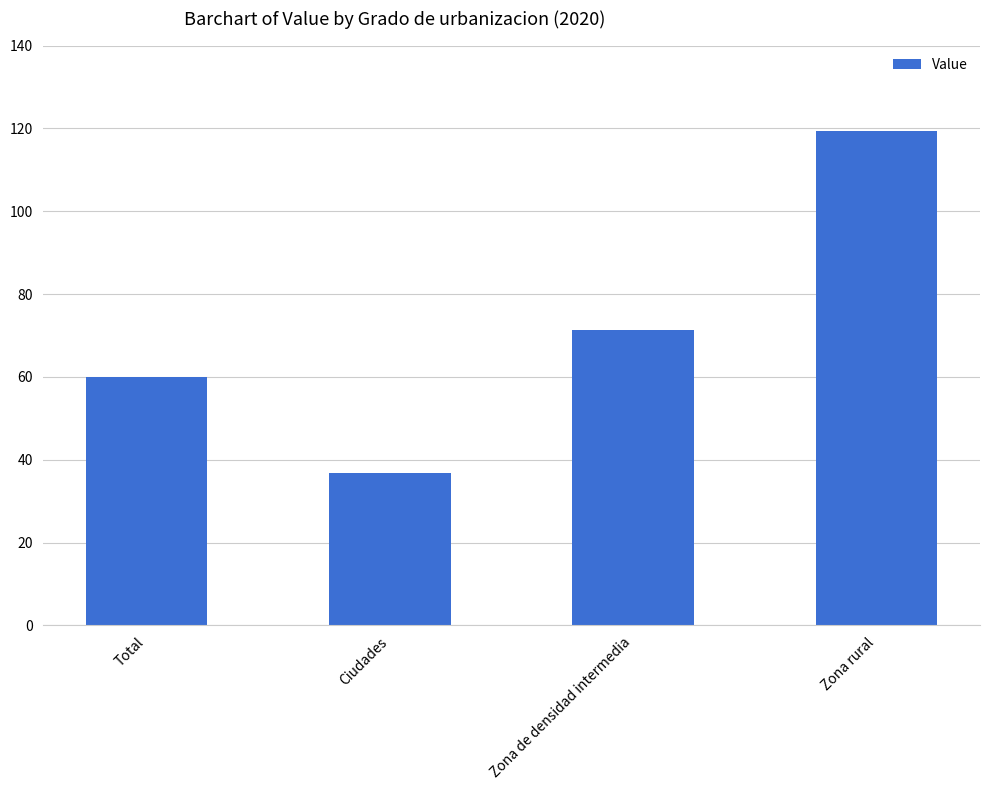

What is the label of the 3rd bar from the left?

Zona de densidad intermedia